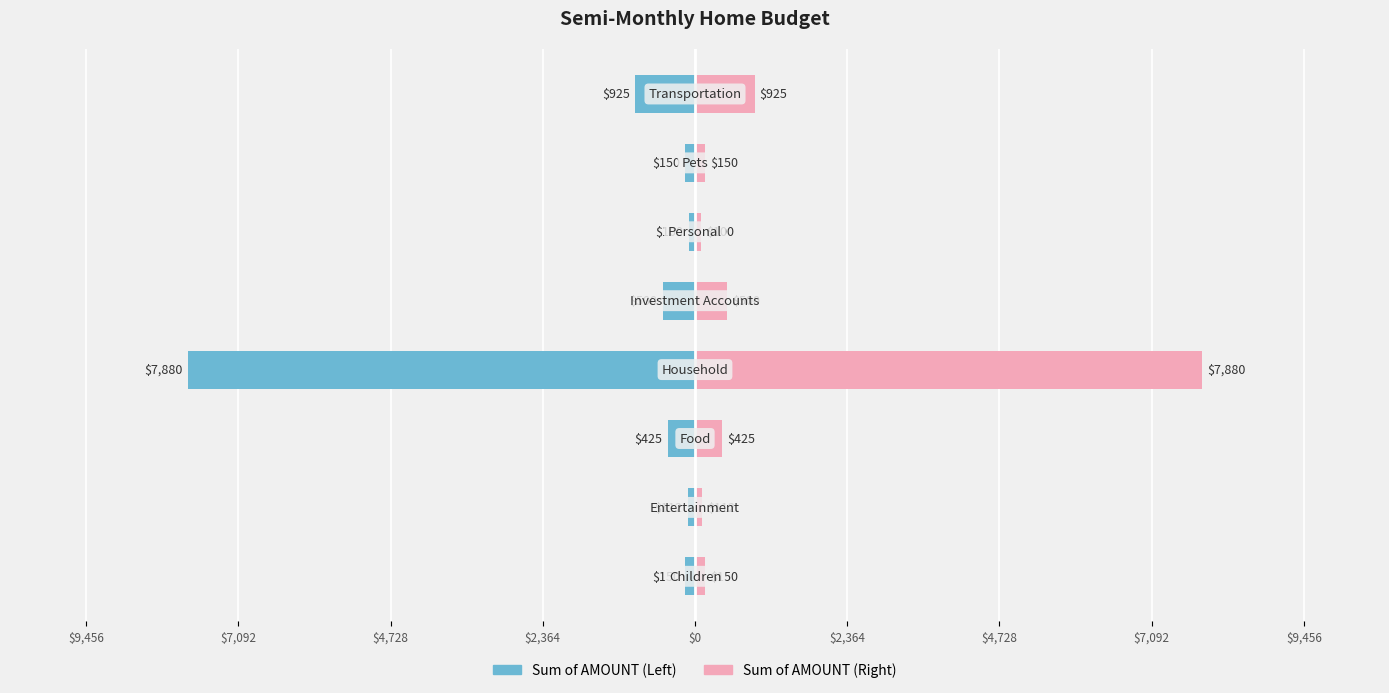

What is the difference between the highest and lowest values at $2,364?

300